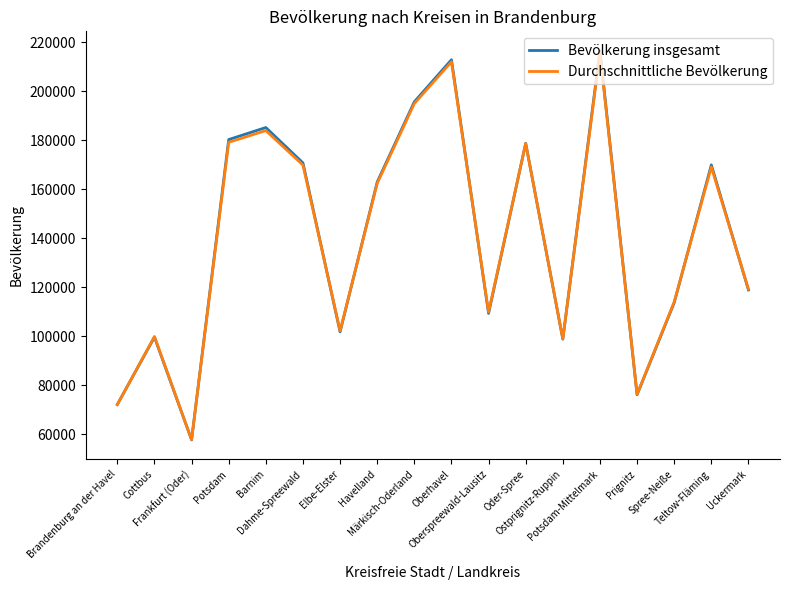

What is the minimum value shown in the chart?

57751